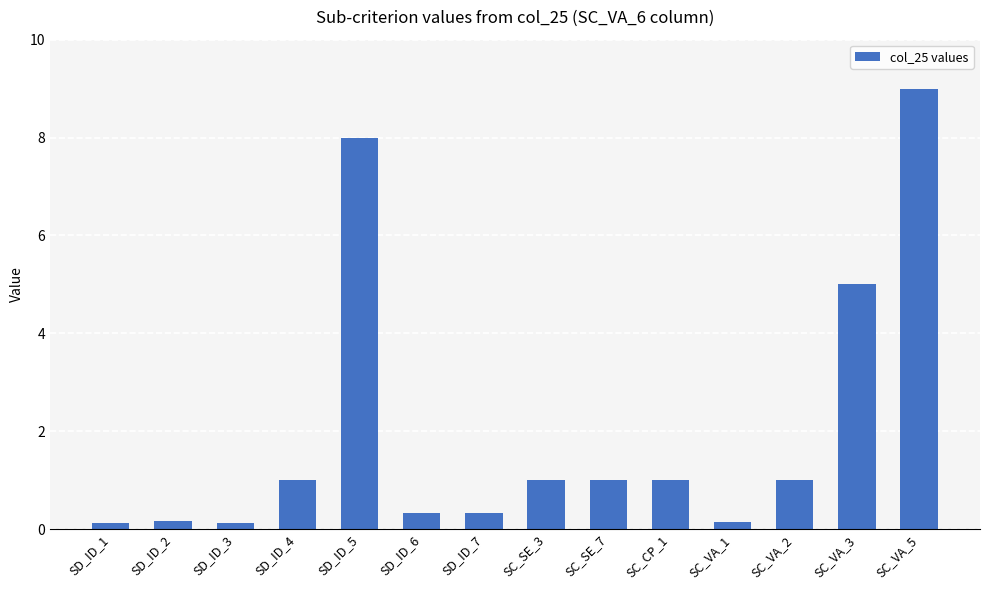

What is the greatest value displayed?

9.0